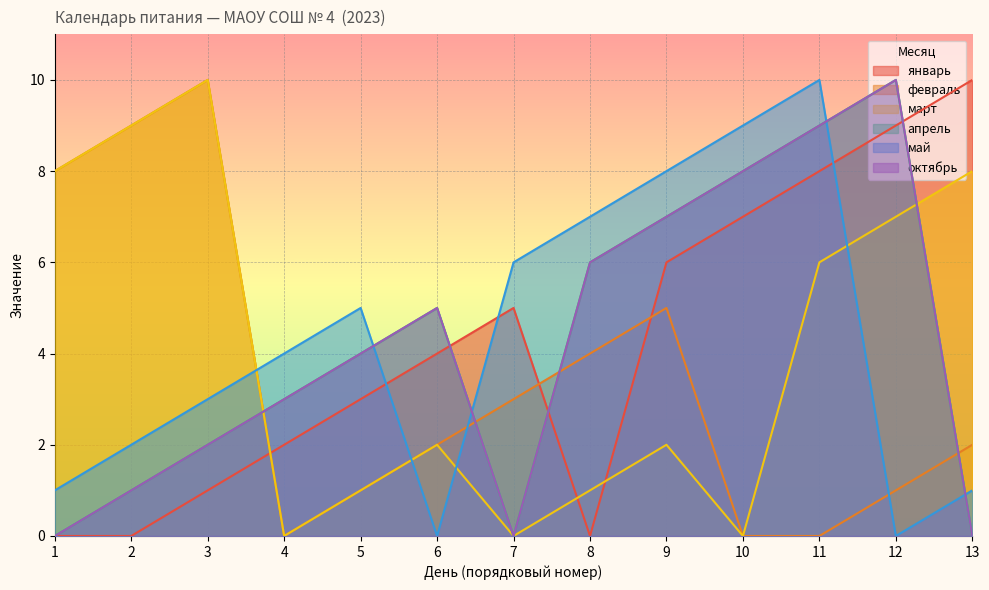

List the labels in order of март value, smallest first.

4, 7, 10, 5, 8, 6, 9, 11, 12, 1, 13, 2, 3